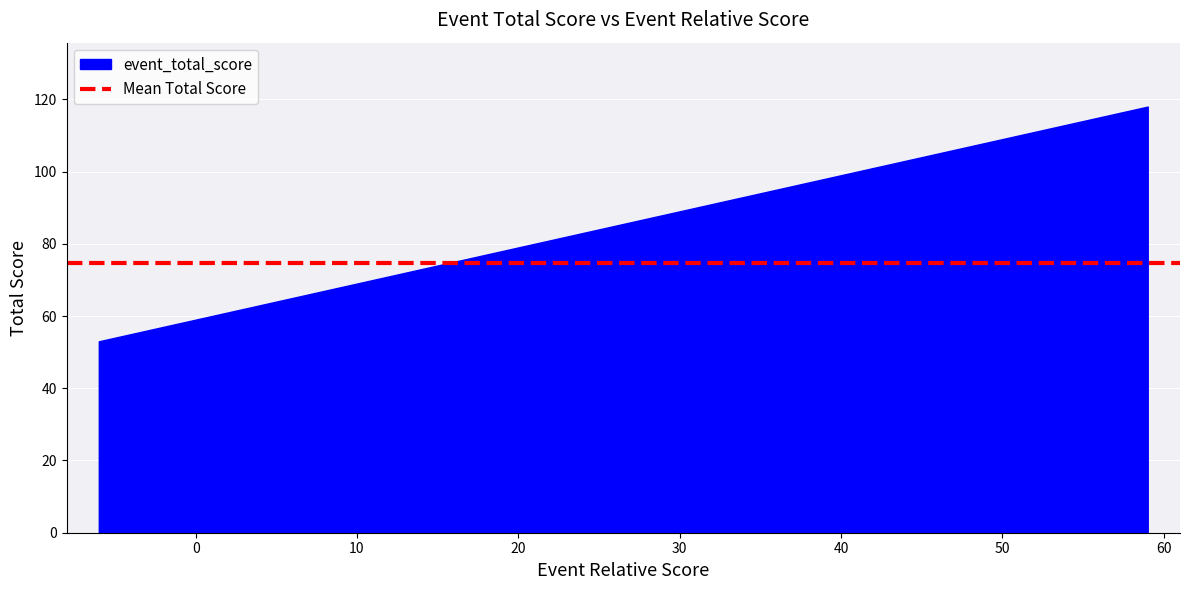

Which series has the largest total across all categories?

event_total_score